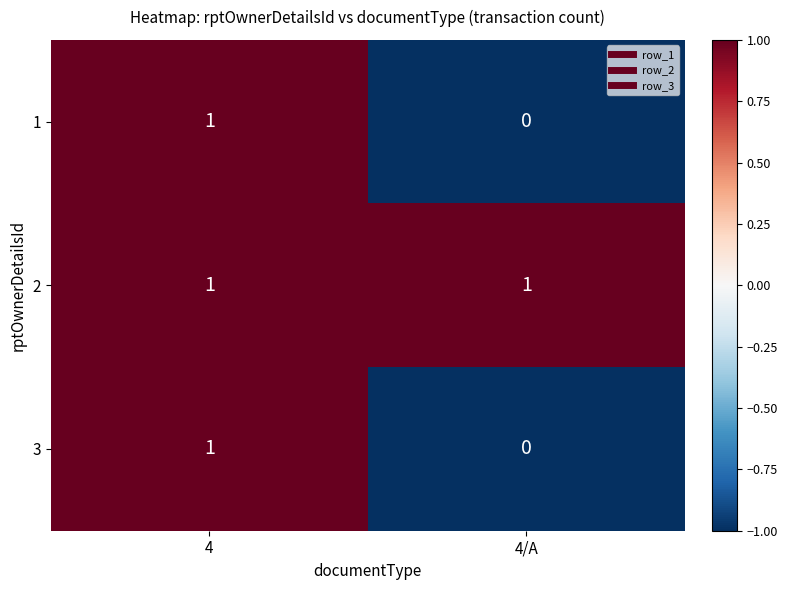

Reading right to left, extract all data points from this chart.

1: 0	1
2: 1	1
3: 0	1